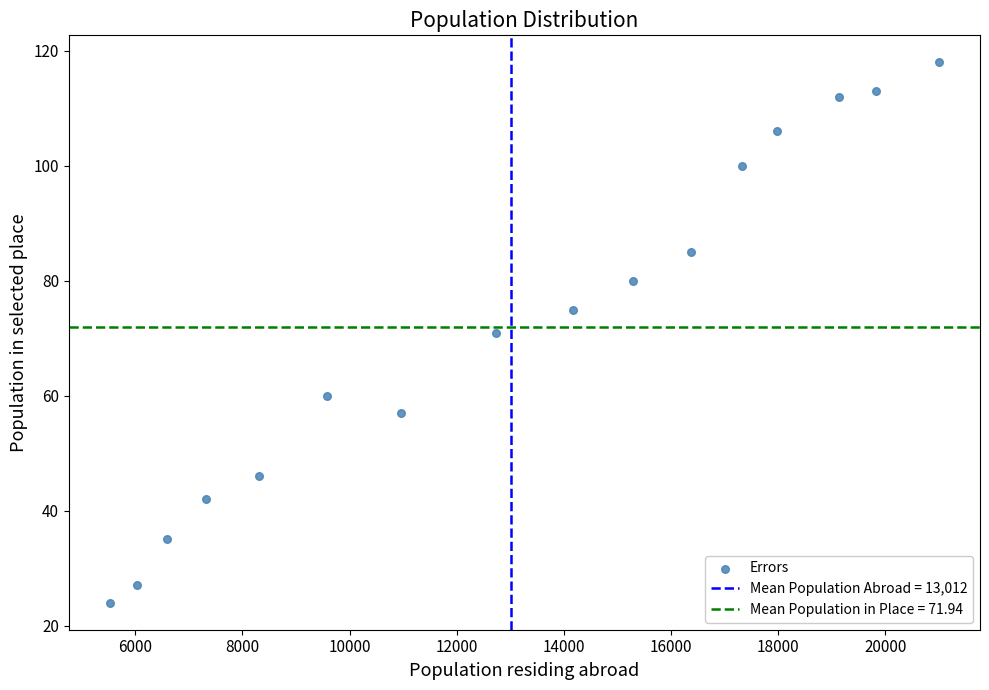

What is the range of Y values (max minus min)?

94